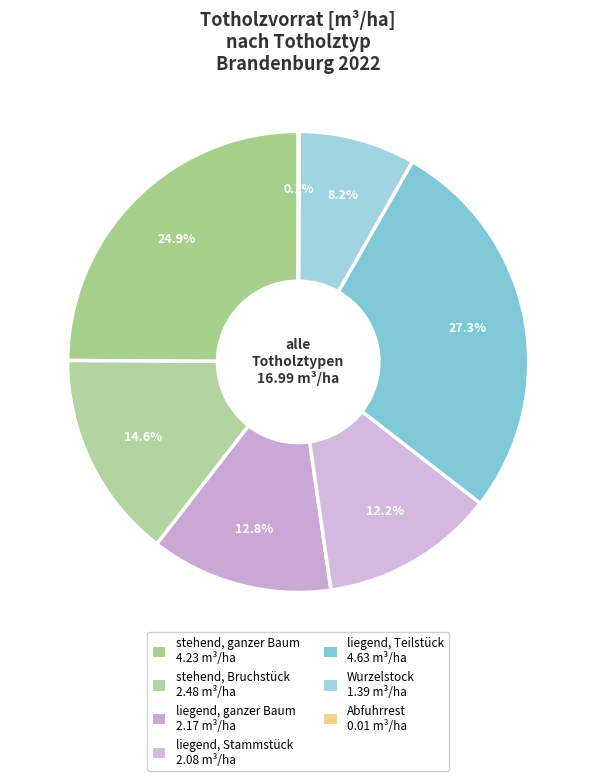

Which slice is the largest?

liegend, Teilstück